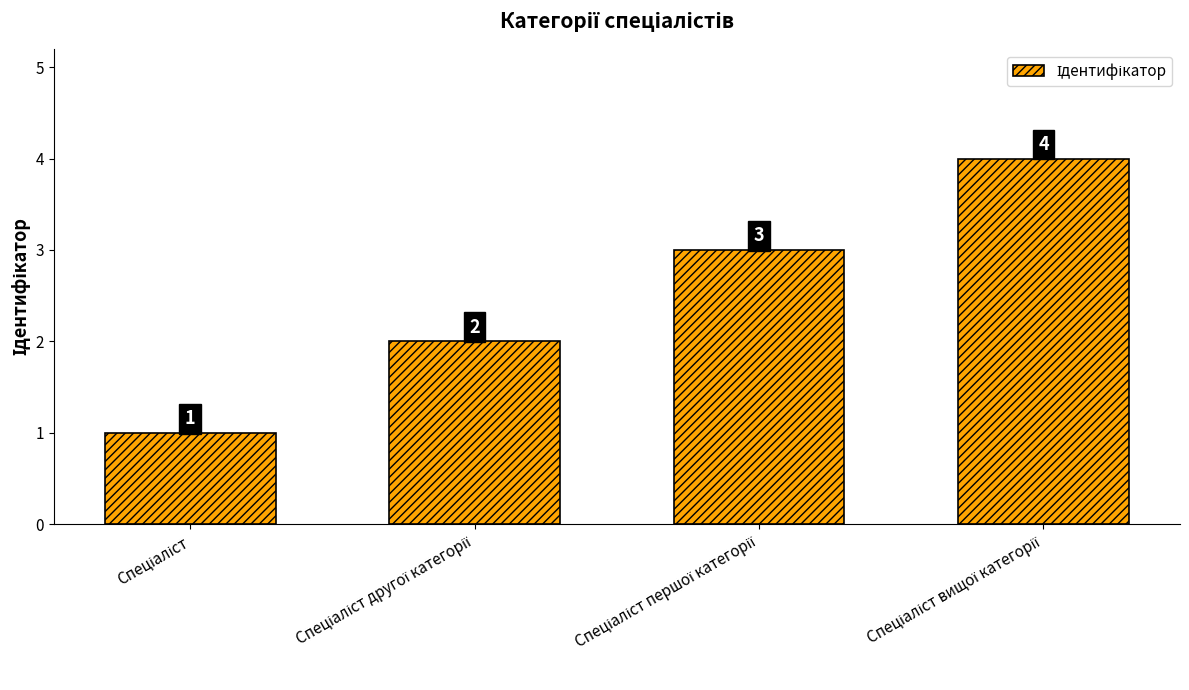

What is the difference between the maximum and minimum values?

3